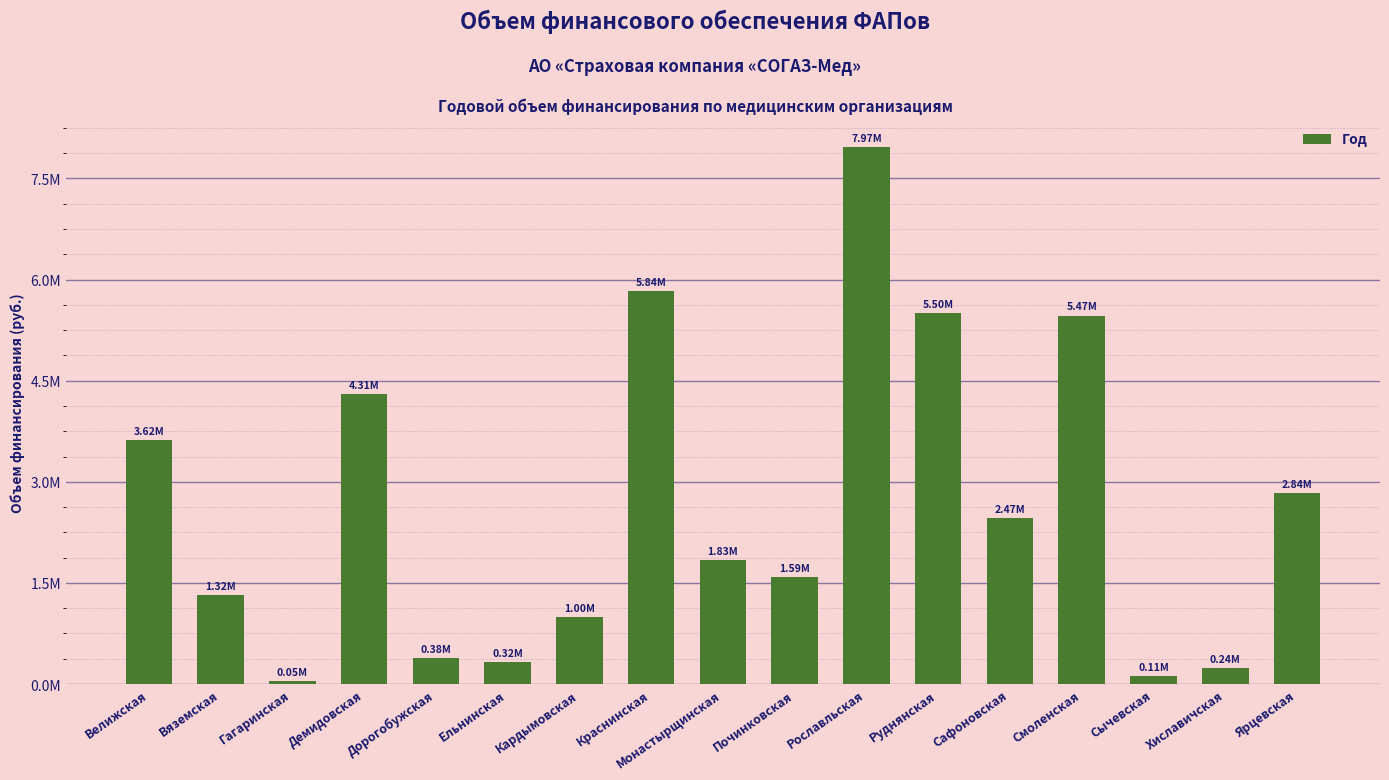

Reading left to right, transcribe all the data shown in this chart.

Велижская=3621707	Вяземская=1315230	Гагаринская=51122	Демидовская=4307343	Дорогобужская=379411	Ельнинская=319824	Кардымовская=998082	Краснинская=5836298	Монастырщинская=1833988	Починковская=1589799	Рославльская=7968656	Руднянская=5503846	Сафоновская=2465261	Смоленская=5466527	Сычевская=112564	Хиславичская=244286	Ярцевская=2837871